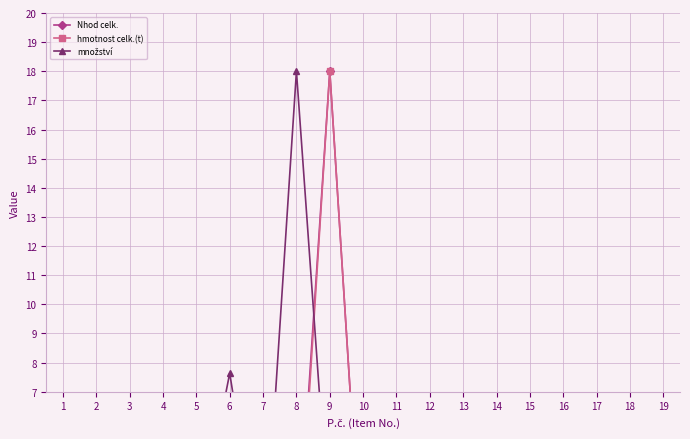

In množství, how many points are lower than both neighbors (excluding endpoints)?

3